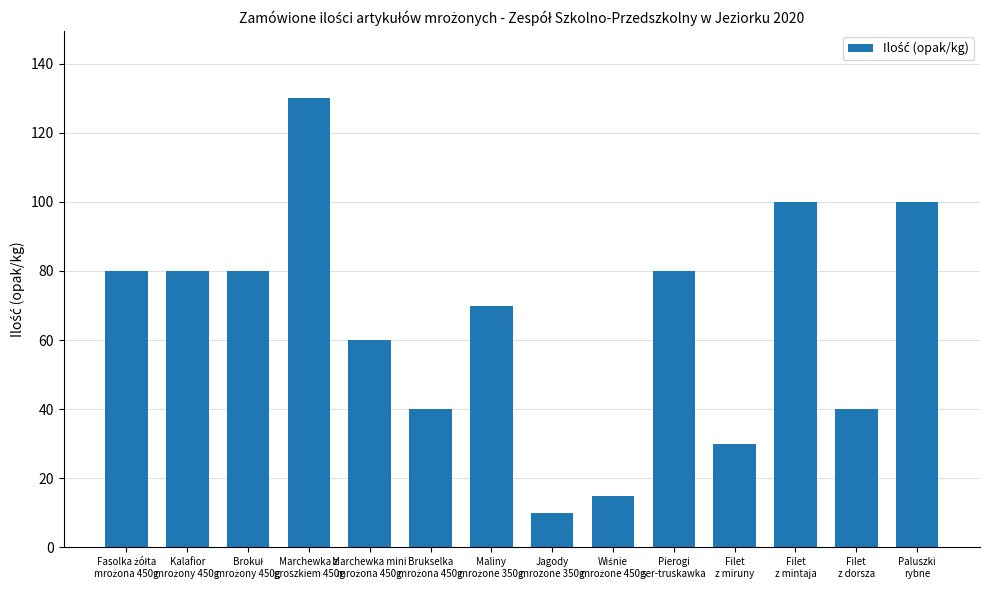

What position from the right is Paluszki
rybne?

1